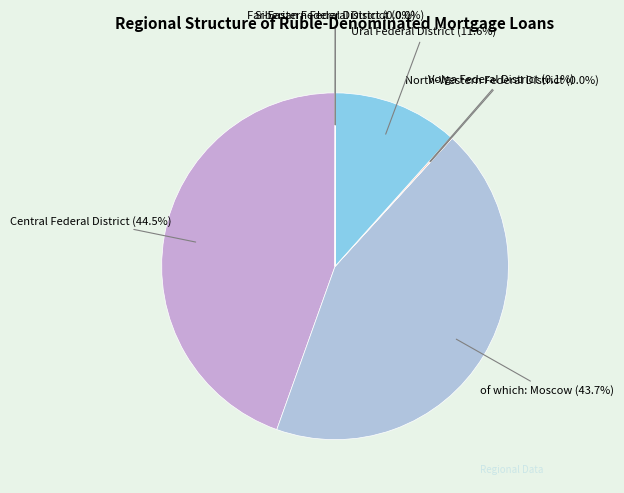

Approximately how many times larger is the value at Ural Federal District compared to of which: Moscow?

0.3